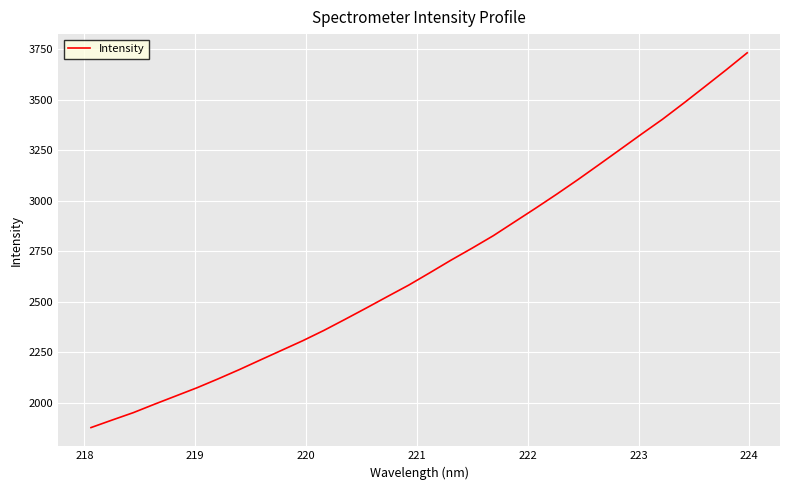

Reading left to right, what are all the values shown in this chart?

1877.9	1915.2	1951.9	1993.6	2034.1	2074.7	2118.8	2164.6	2212.6	2260.1	2307.7	2358.8	2413.6	2469.4	2526.3	2582.5	2643.8	2706.1	2765.6	2827.1	2895.1	2963.1	3032.7	3104.5	3178.8	3253.9	3329.2	3403.1	3482.7	3564.3	3646.6	3731.2